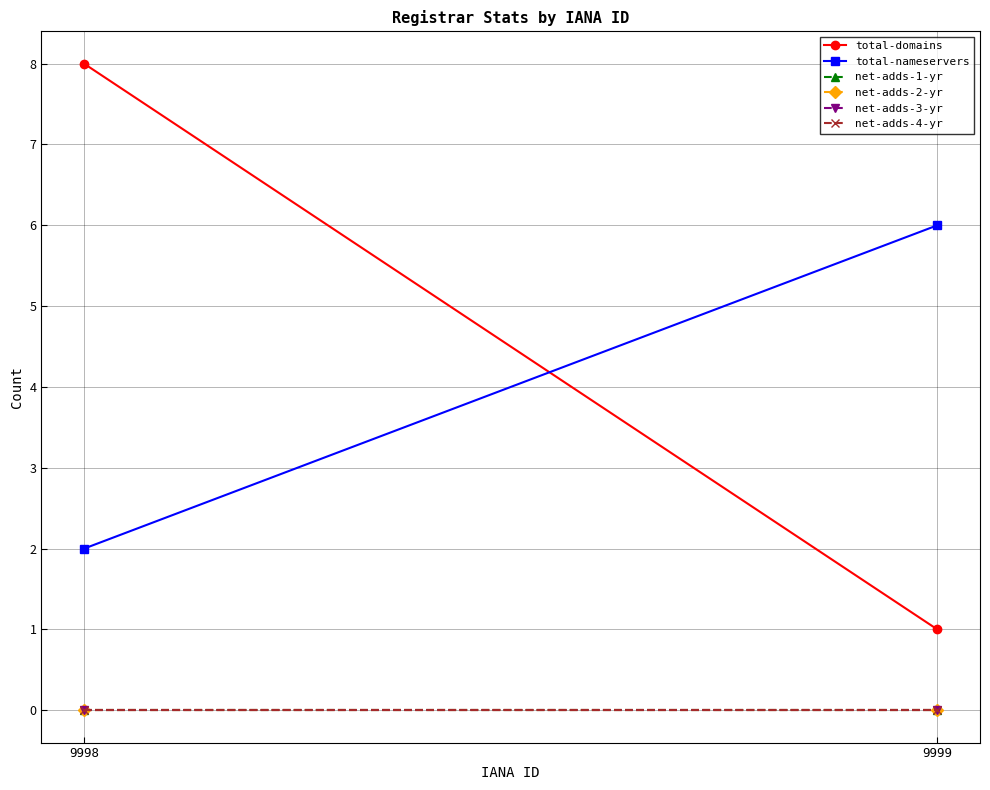

What is the average value of the total-domains series?

4